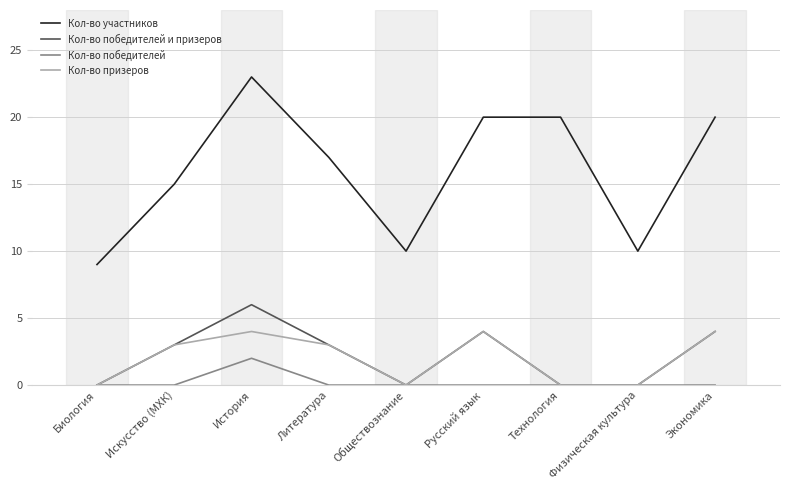

What is the greatest value displayed?

23